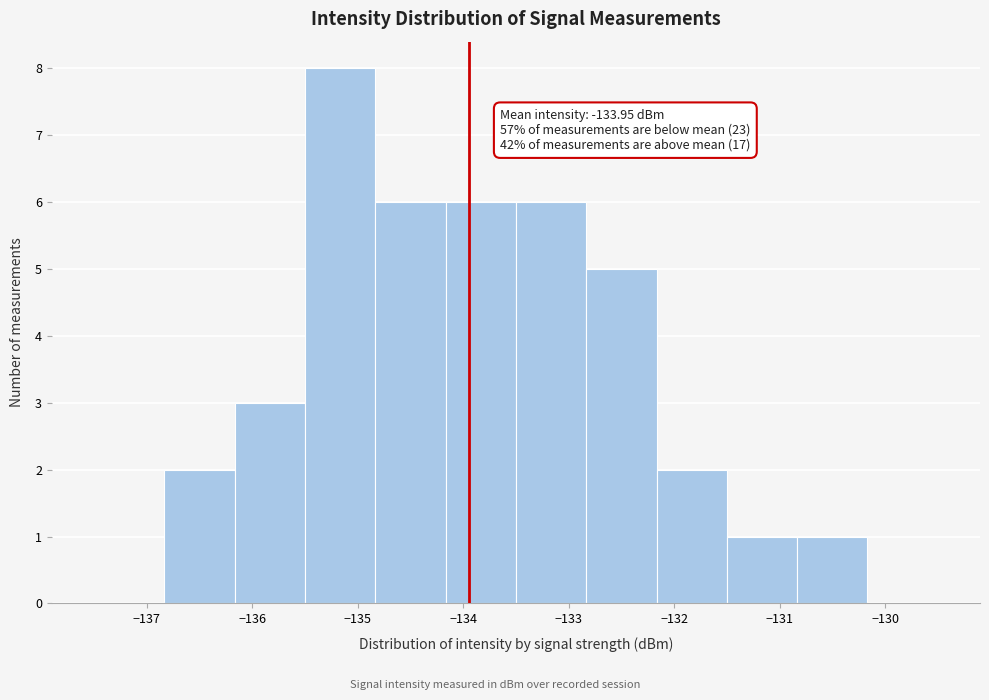

Which range on the x-axis has the tallest bar?

-135.5 to -134.8